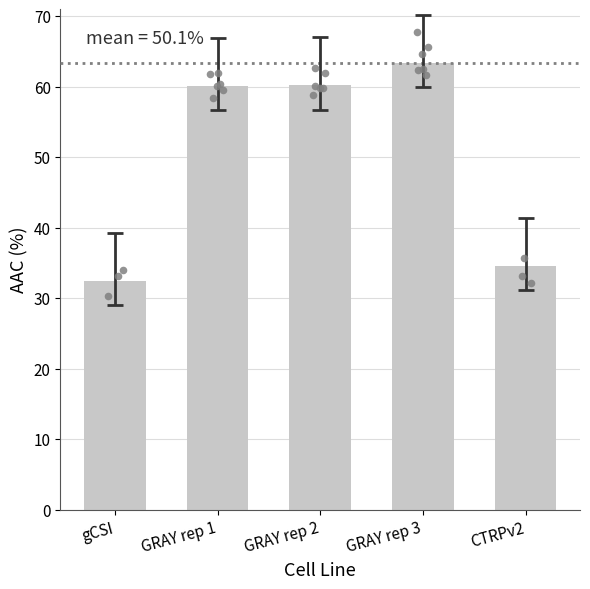

What is the change in value from gCSI to GRAY rep 1?

+27.7